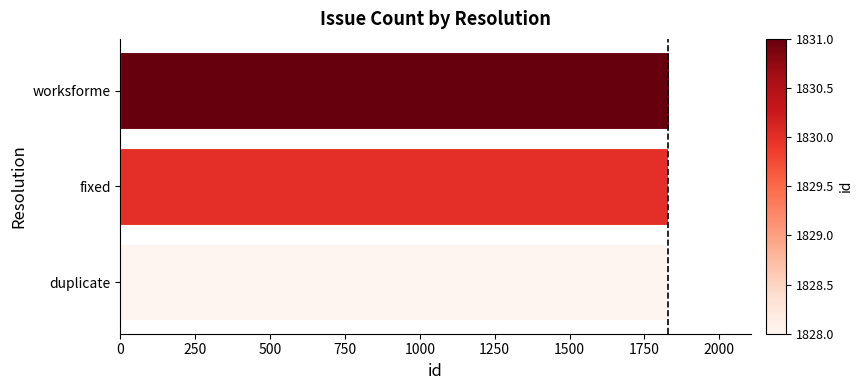

What value does the data have at fixed?

1830